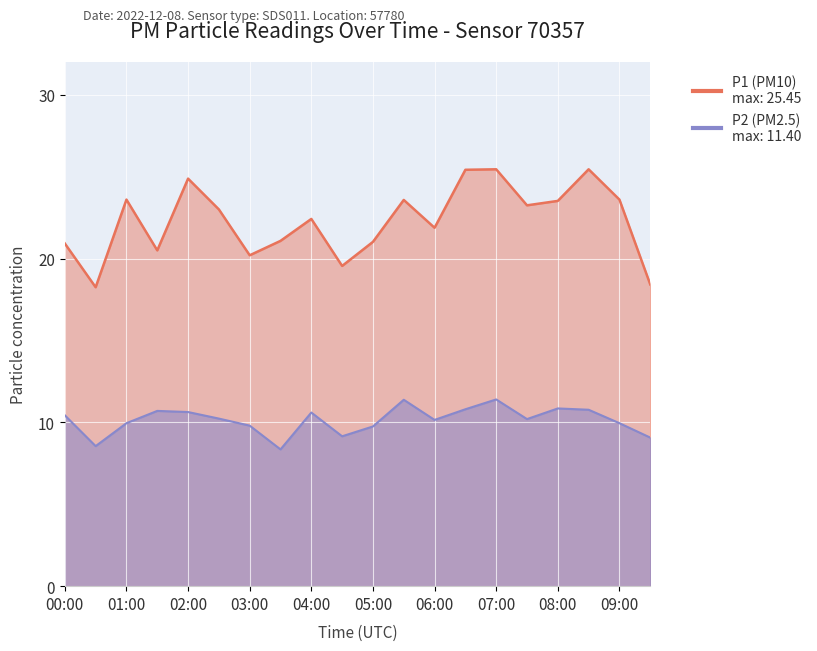

Reading right to left, extract all data points from this chart.

P1: 09:30=18.4	09:00=23.6	08:30=25.4	08:00=23.5	07:30=23.2	07:00=25.4	06:30=25.4	06:00=21.9	05:30=23.6	05:00=21.0	04:30=19.6	04:00=22.4	03:30=21.1	03:00=20.2	02:30=23.0	02:00=24.9	01:30=20.5	01:00=23.6	00:30=18.2	00:00=20.9
P2: 09:30=9.1	09:00=9.9	08:30=10.8	08:00=10.8	07:30=10.2	07:00=11.4	06:30=10.8	06:00=10.2	05:30=11.4	05:00=9.8	04:30=9.2	04:00=10.6	03:30=8.3	03:00=9.8	02:30=10.2	02:00=10.6	01:30=10.7	01:00=9.9	00:30=8.6	00:00=10.4